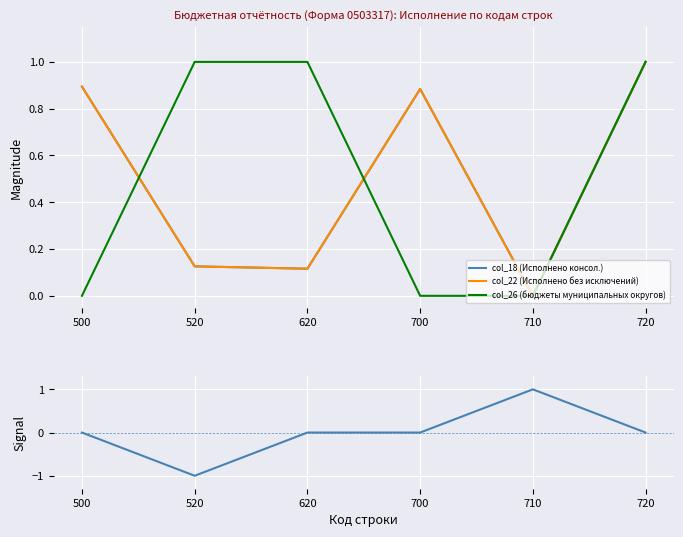

At which category is the sum across all series the highest?

720